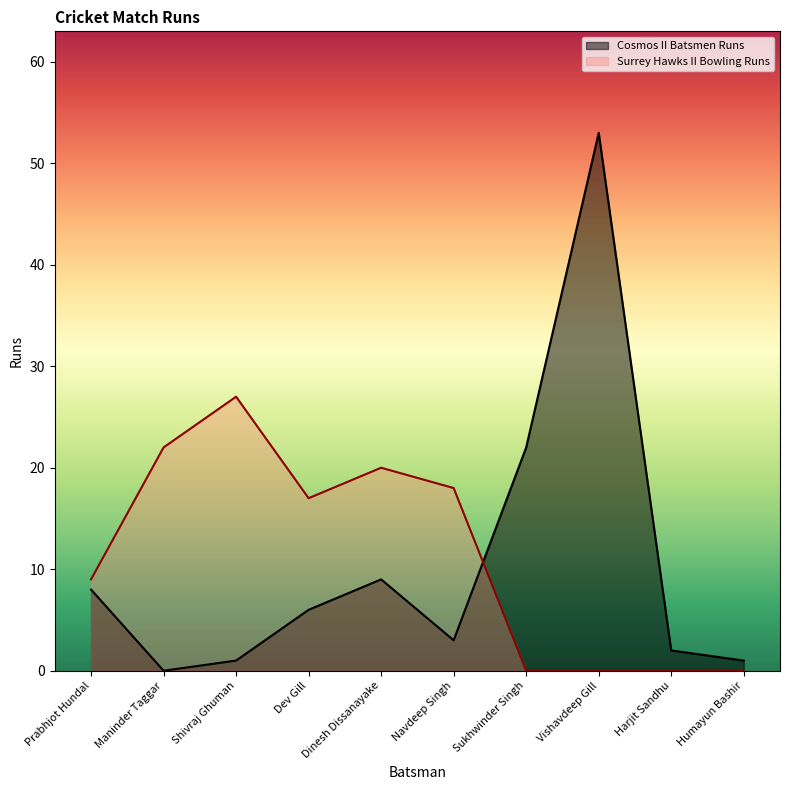

Reading right to left, list all the values displayed in this chart.

Cosmos II Batsmen Runs: 1	2	53	22	3	9	6	1	0	8
Surrey Hawks II Bowling Runs: 0	0	0	0	18	20	17	27	22	9